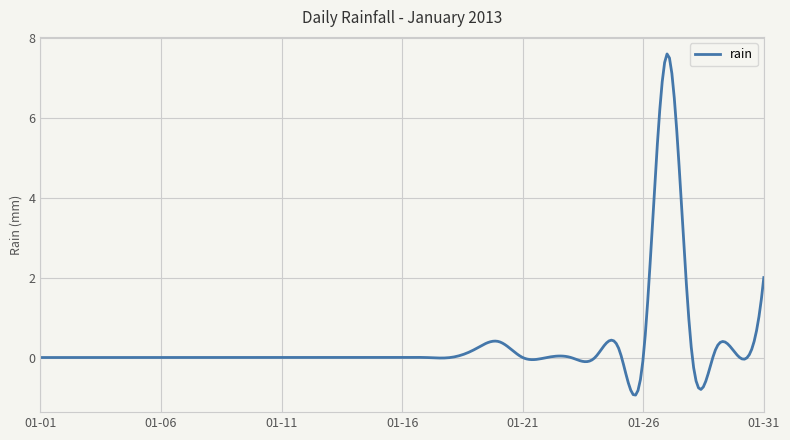

What is the difference between the maximum and minimum values?

8.5